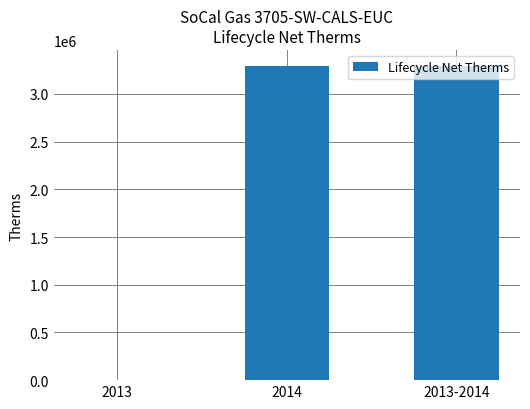

What is the sum of all values?

6594192